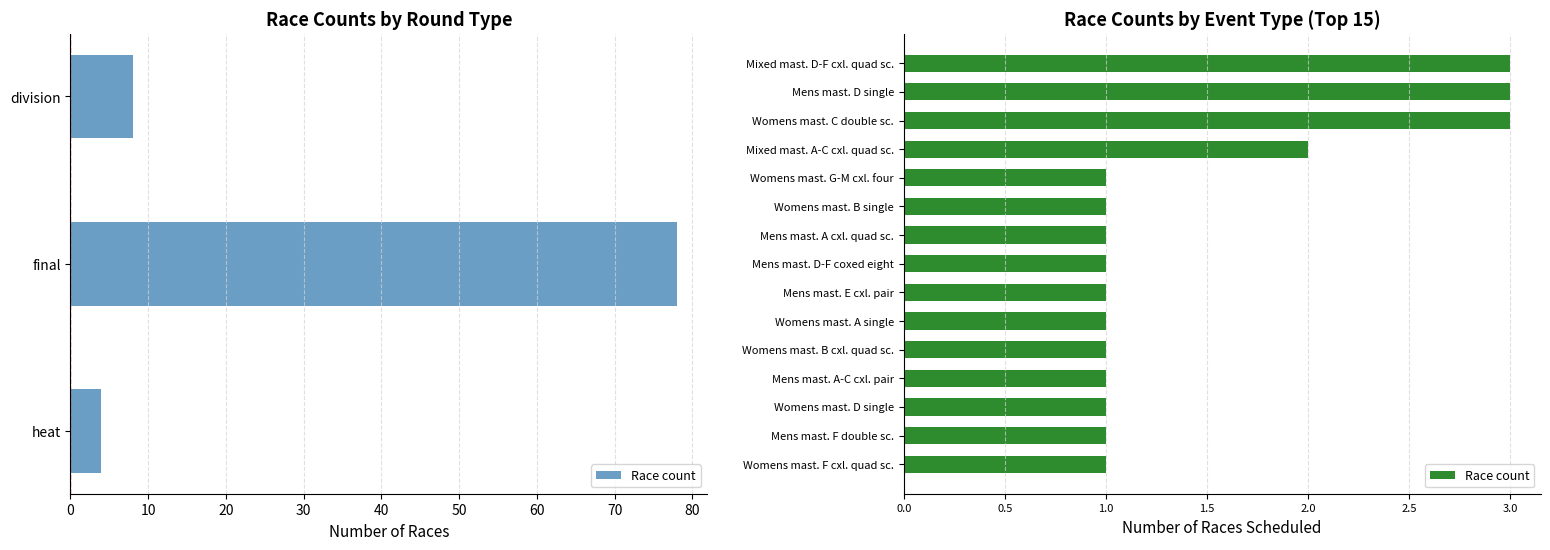

What is the difference between the maximum and minimum values?

2